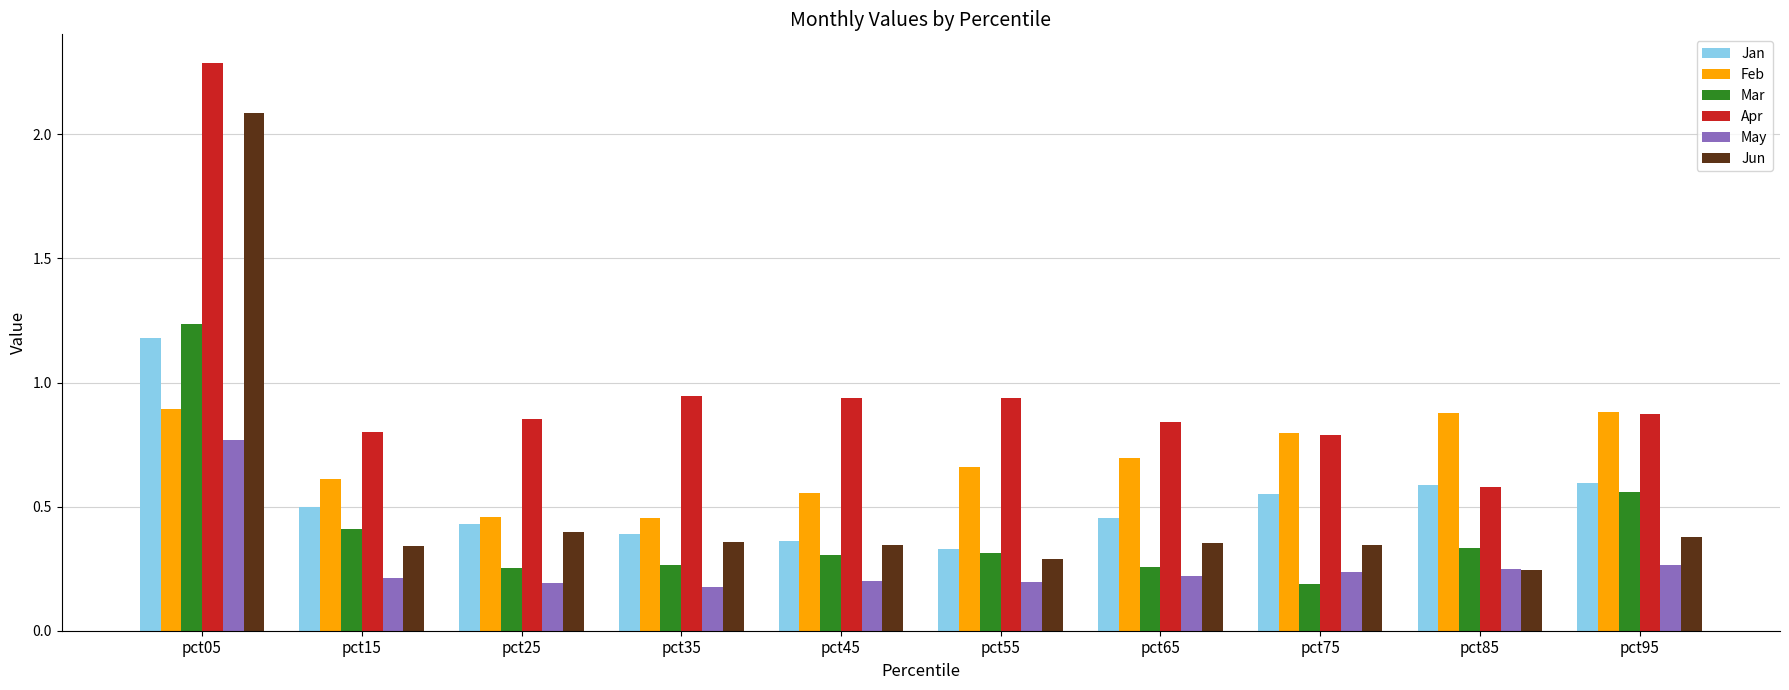

What is the sum of all Feb values?

6.9